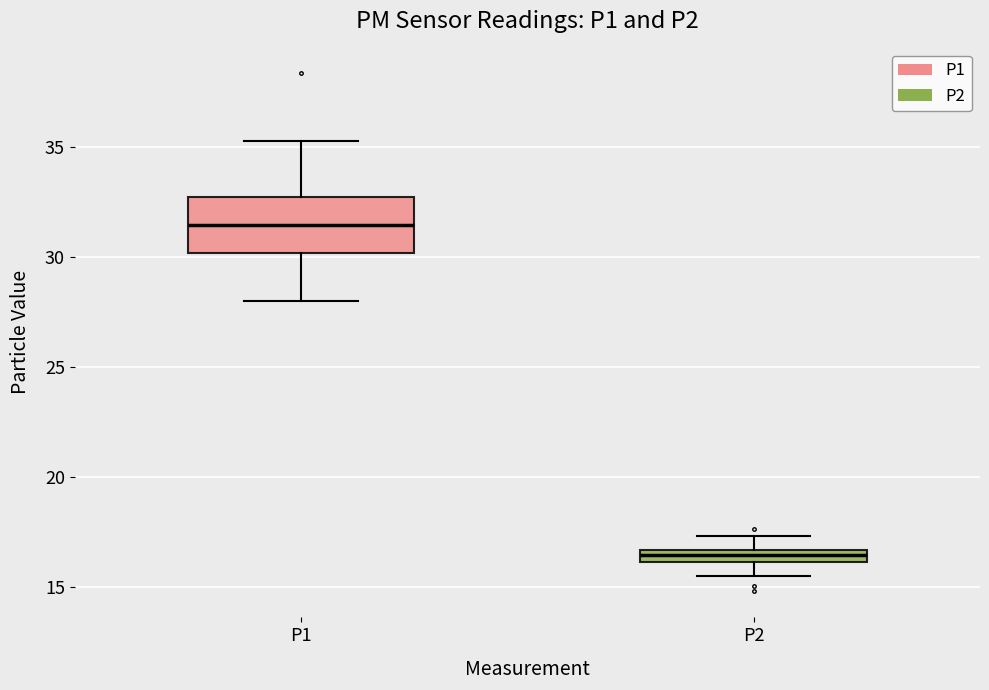

Which box has the highest median line?

P1